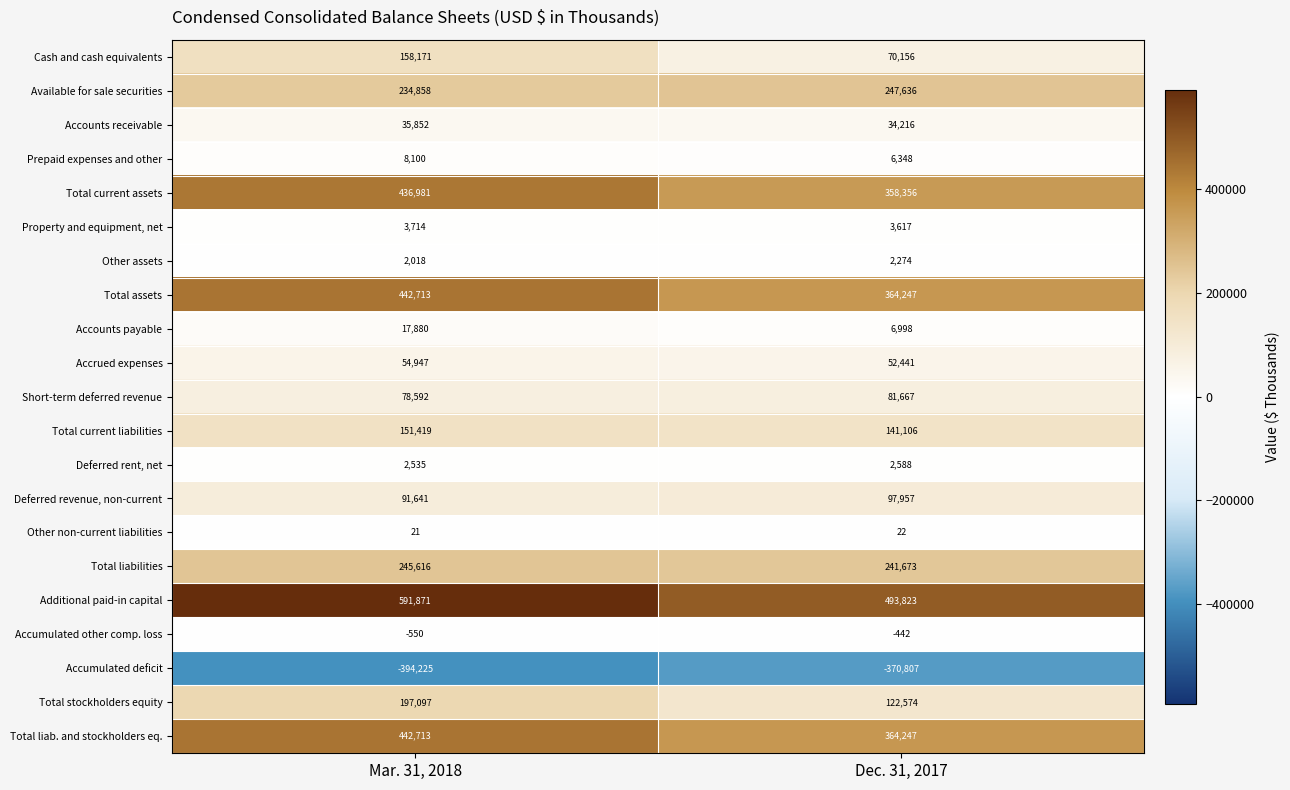

The value of Available for sale securities at Dec. 31, 2017 is 381303. True or false?

False